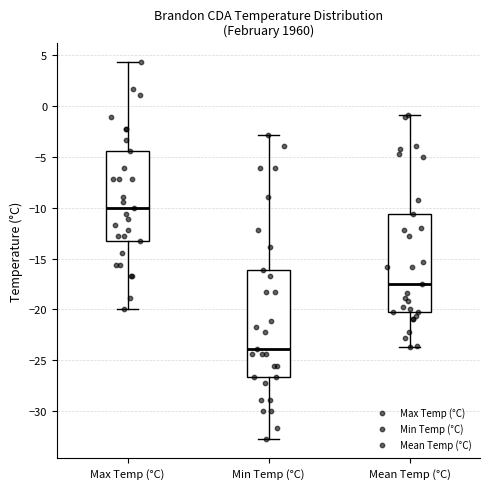

Comparing the boxes themselves (not the whiskers), which one is the tallest?

Min Temp (°C)